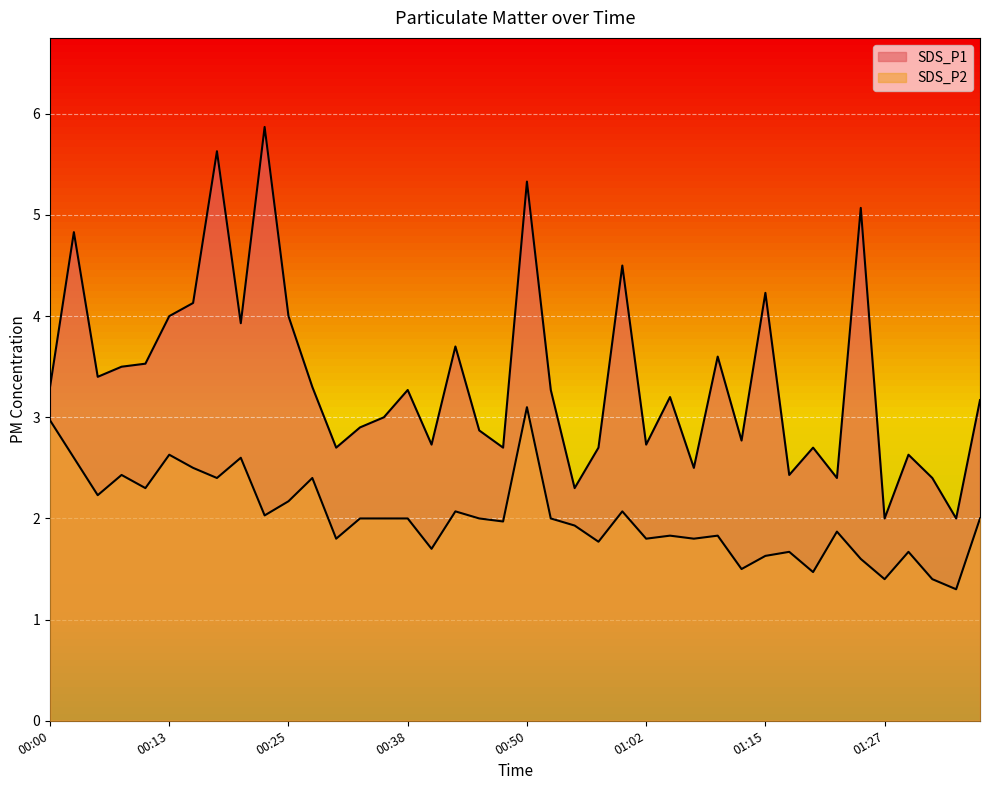

What is the difference between the second highest and second lowest values in the SDS_P2 series?

1.6